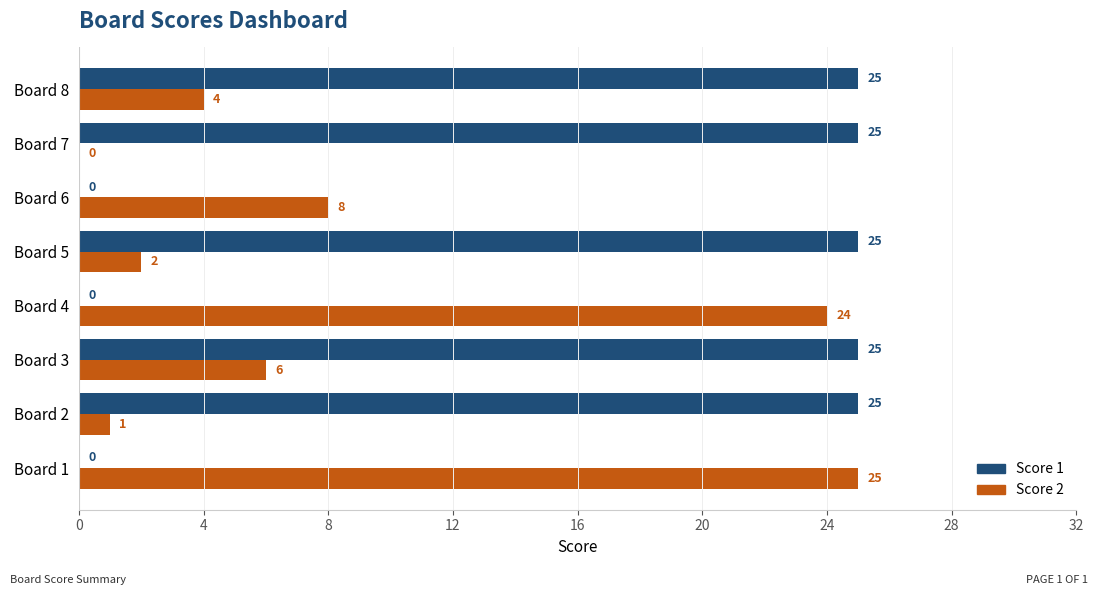

Is it true that Score 2 equals 8 at Board 6?

True